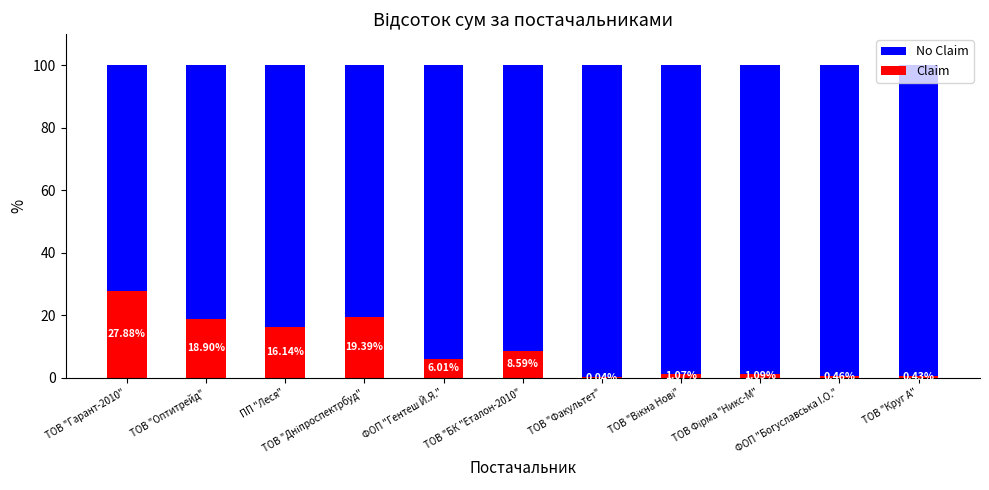

What is the total value across all series at ТОВ "Круг А"?

100.0